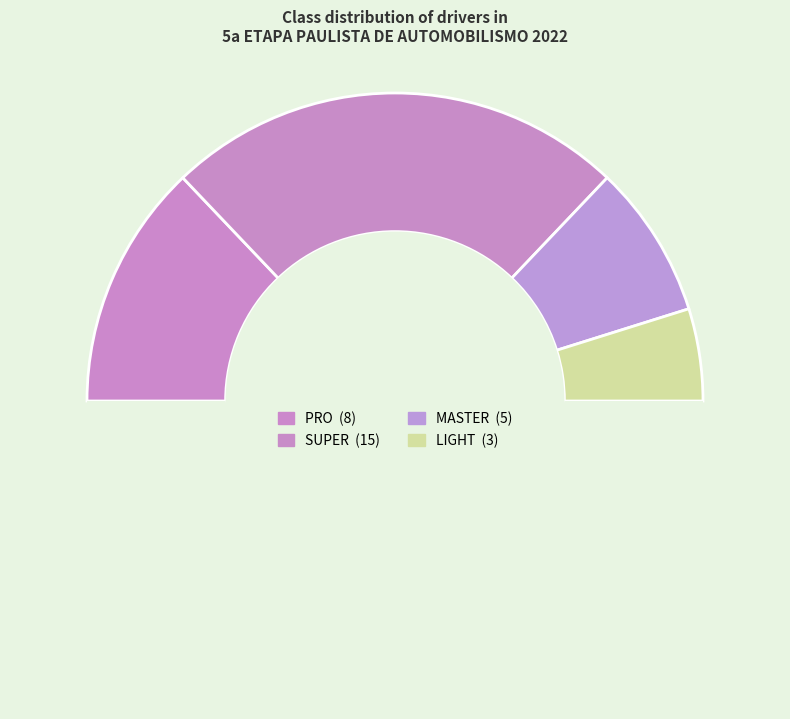

How many slices are in this pie chart?

5